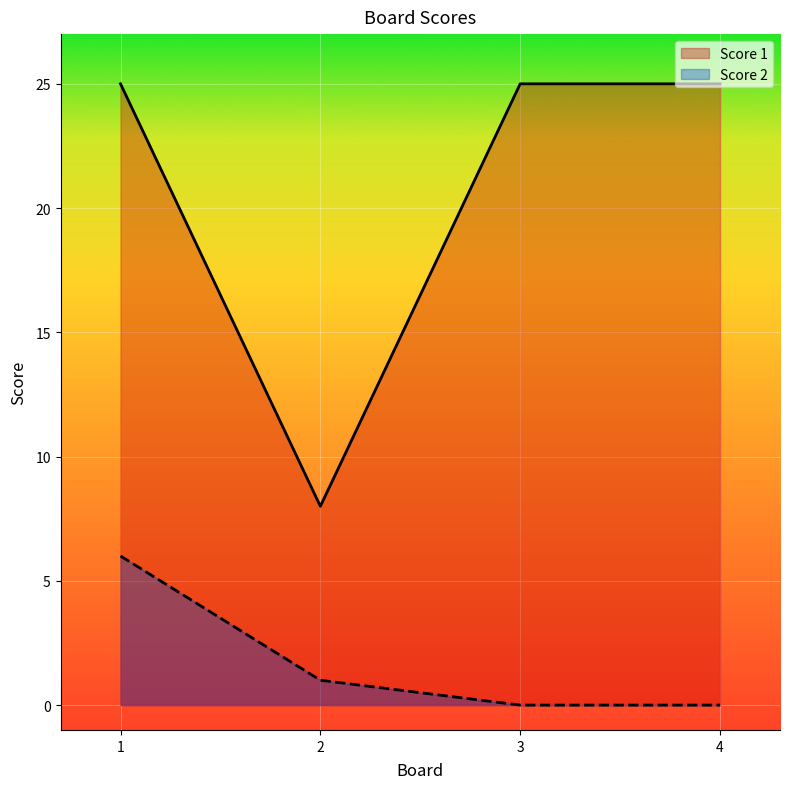

Where is Score 1 nearest to the value 16?

2